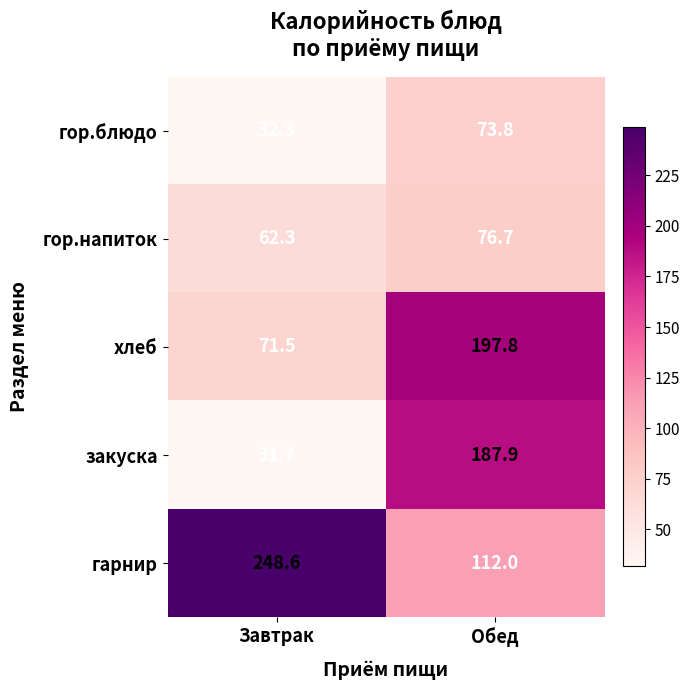

What is the minimum value for гор.блюдо?

32.3